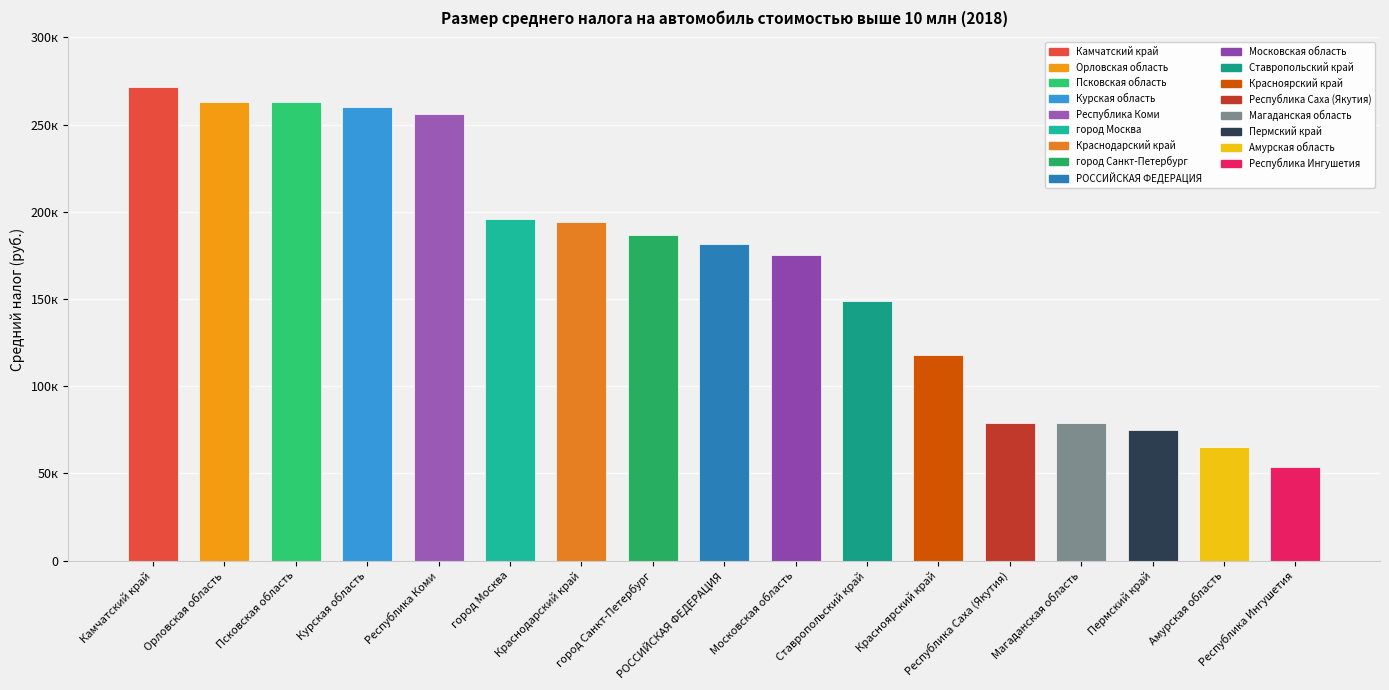

Where does the data first go above 181660?

Камчатский край